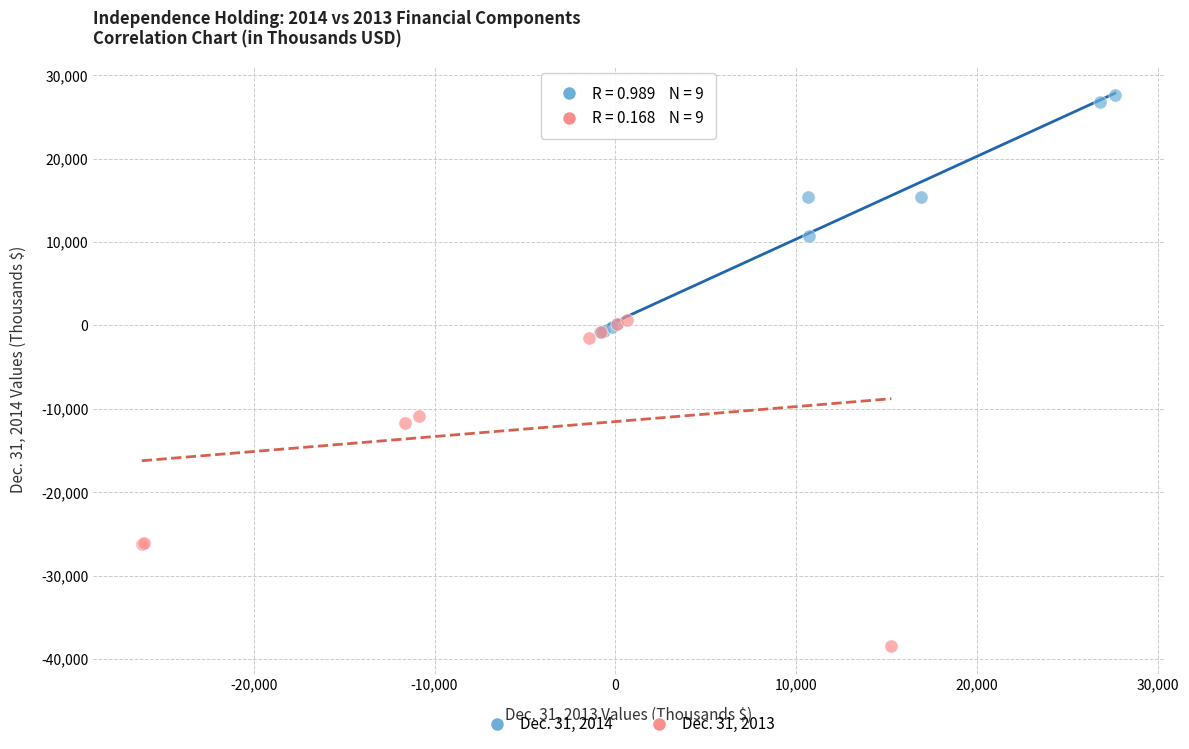

Which series contains the lowest Y value?

Dec. 31, 2013